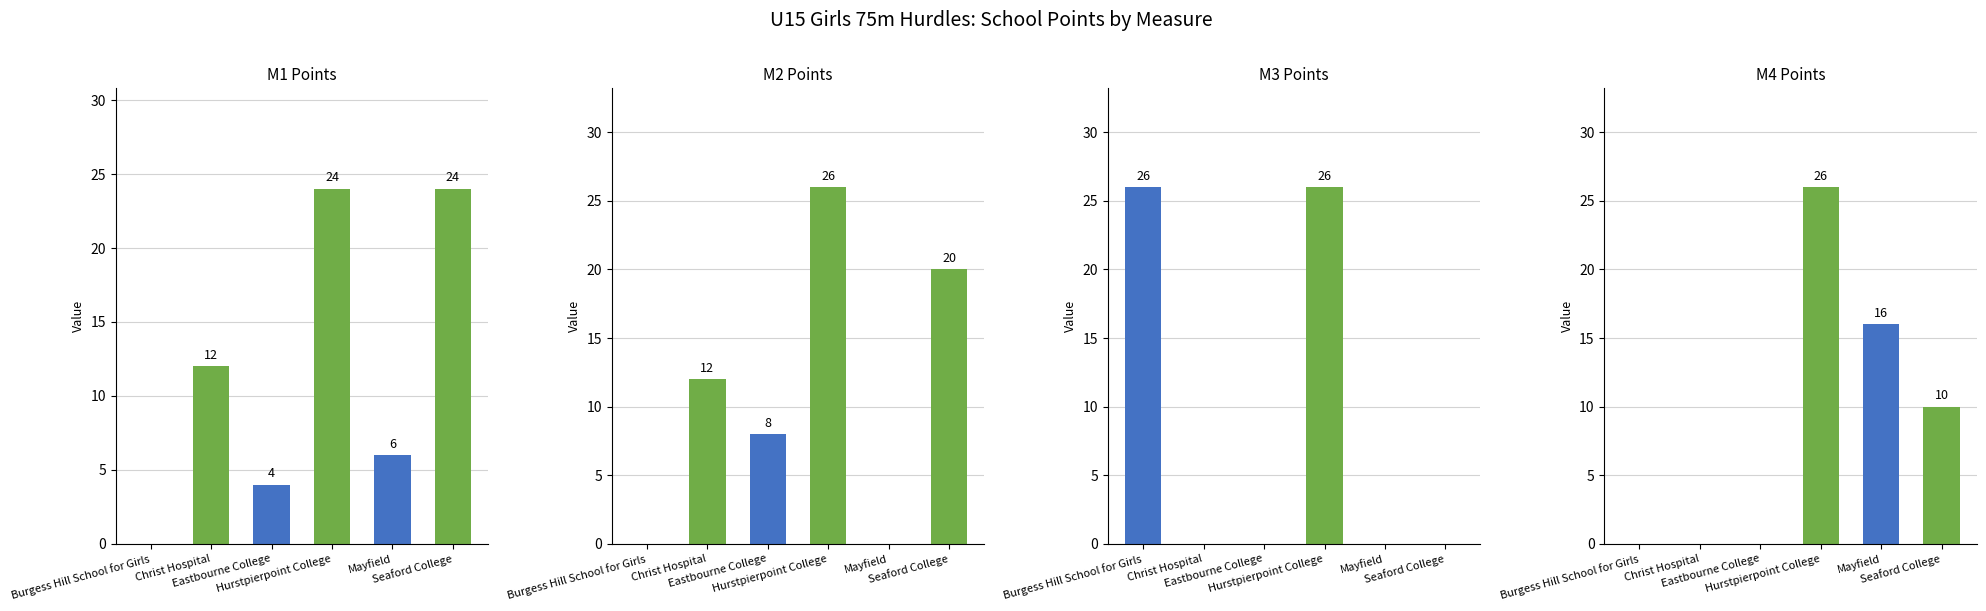

How many data points in M2 Points are less than 12?

3